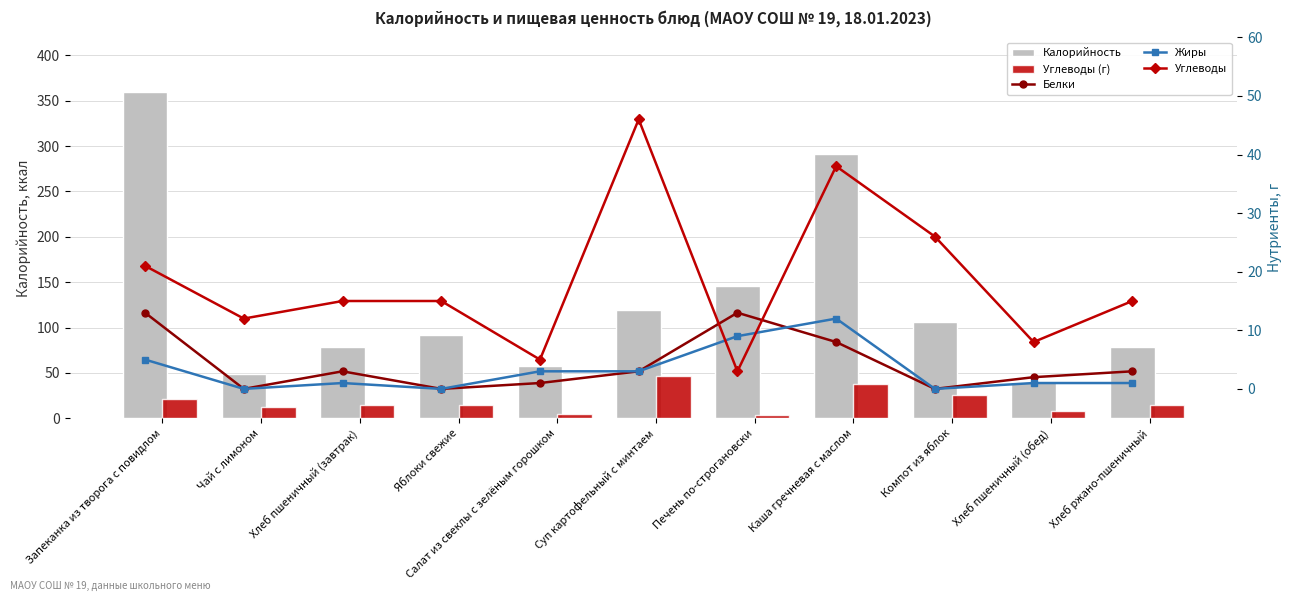

Which series has the widest spread of values?

Калорийность